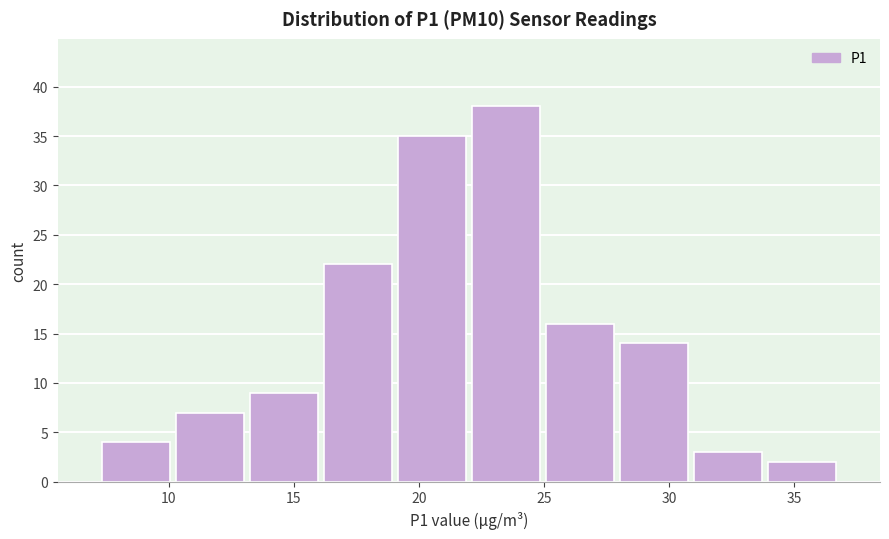

Reading left to right, transcribe this chart: for each bar, give the range it covers on the x-axis and its height. Neither the bar edges nor the heights are printed on the chart, so give them approximately, as read against the axes.

7 to 10: 4
10 to 13: 7
13 to 16: 9
16 to 19: 22
19 to 22: 35
22 to 25: 38
25 to 28: 16
28 to 31: 14
31 to 34: 3
34 to 37: 2